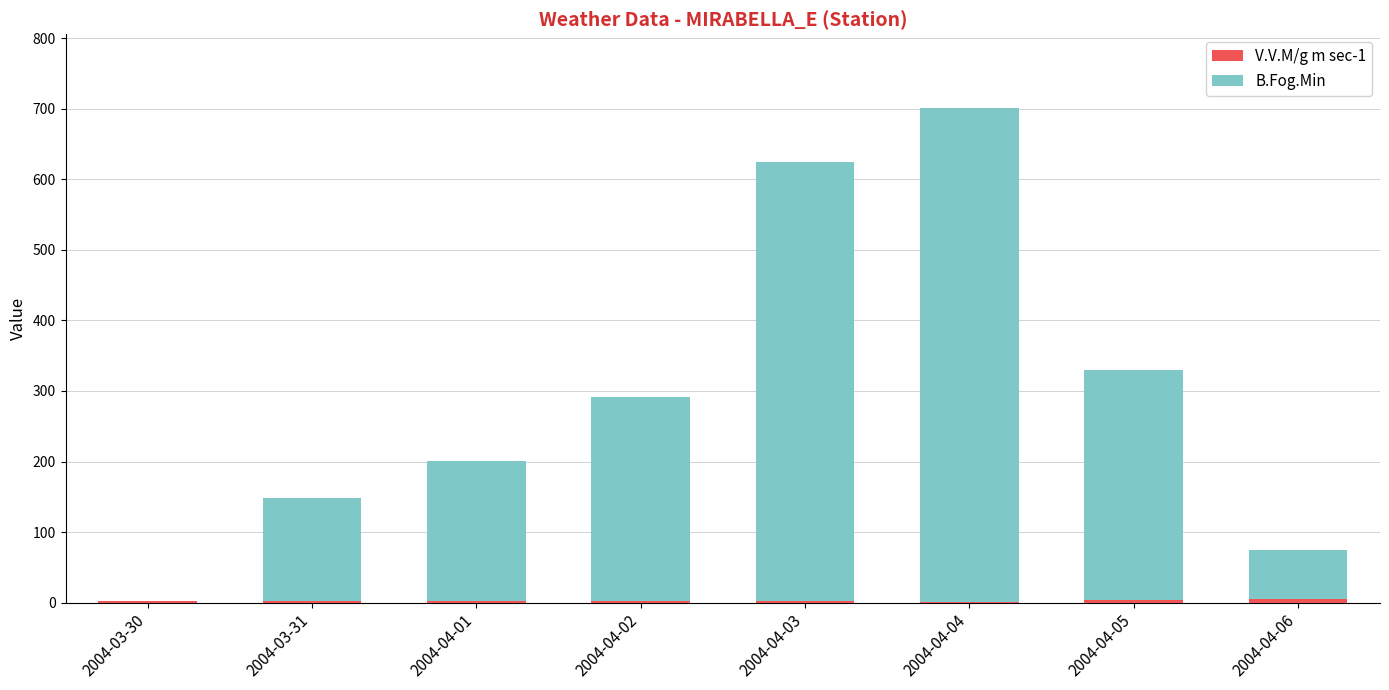

At which category is the sum across all series the highest?

2004-04-04